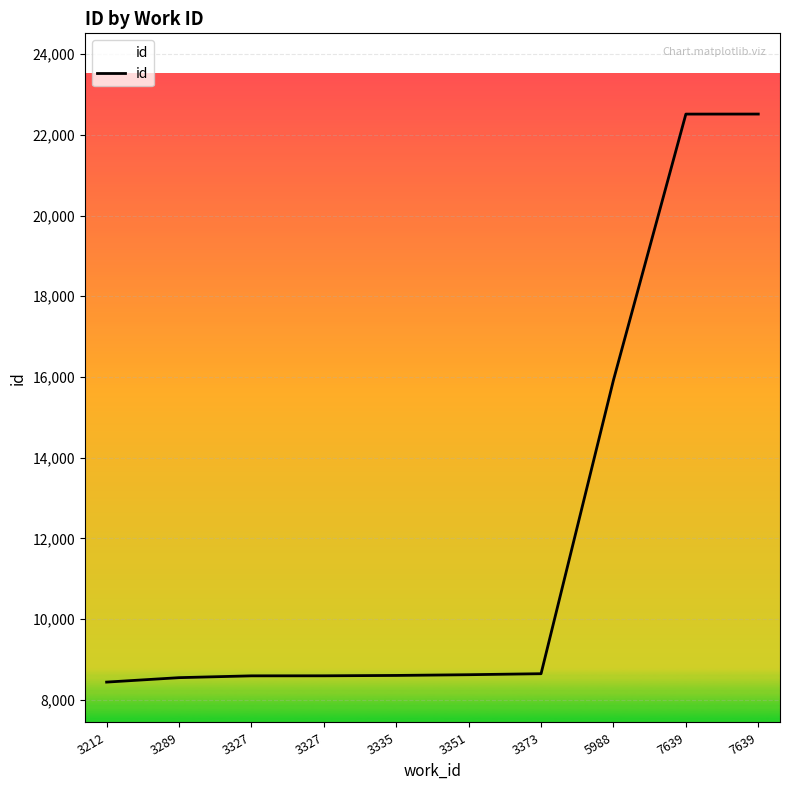

What is the value of the 10th point from the left?

22513